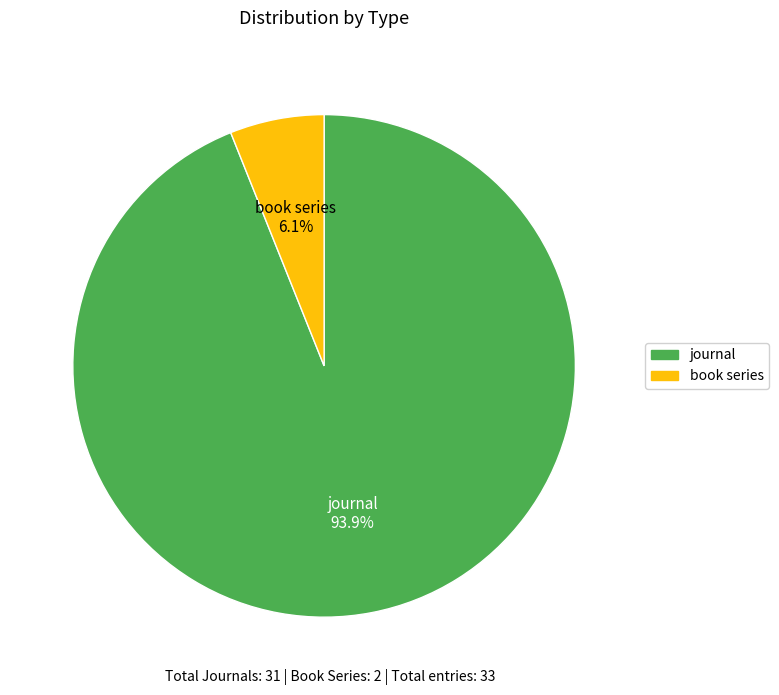

What portion of the pie excludes book series?

93.9%